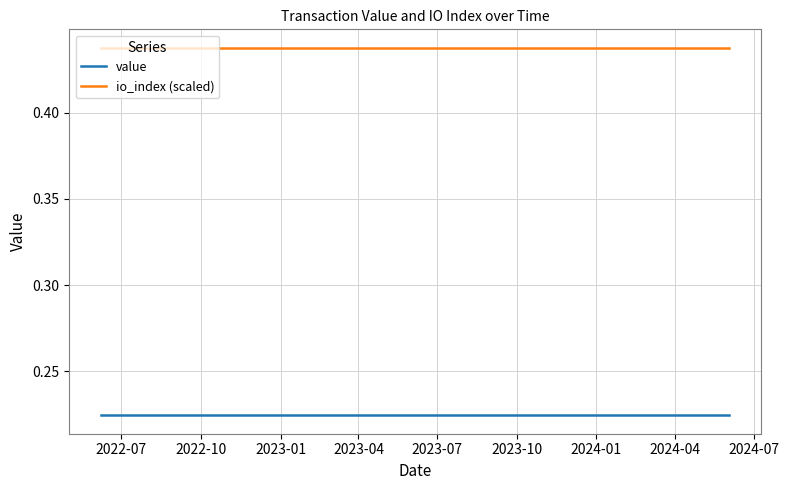

Rank the series by their maximum value, from lowest to highest.

value, io_index (scaled)